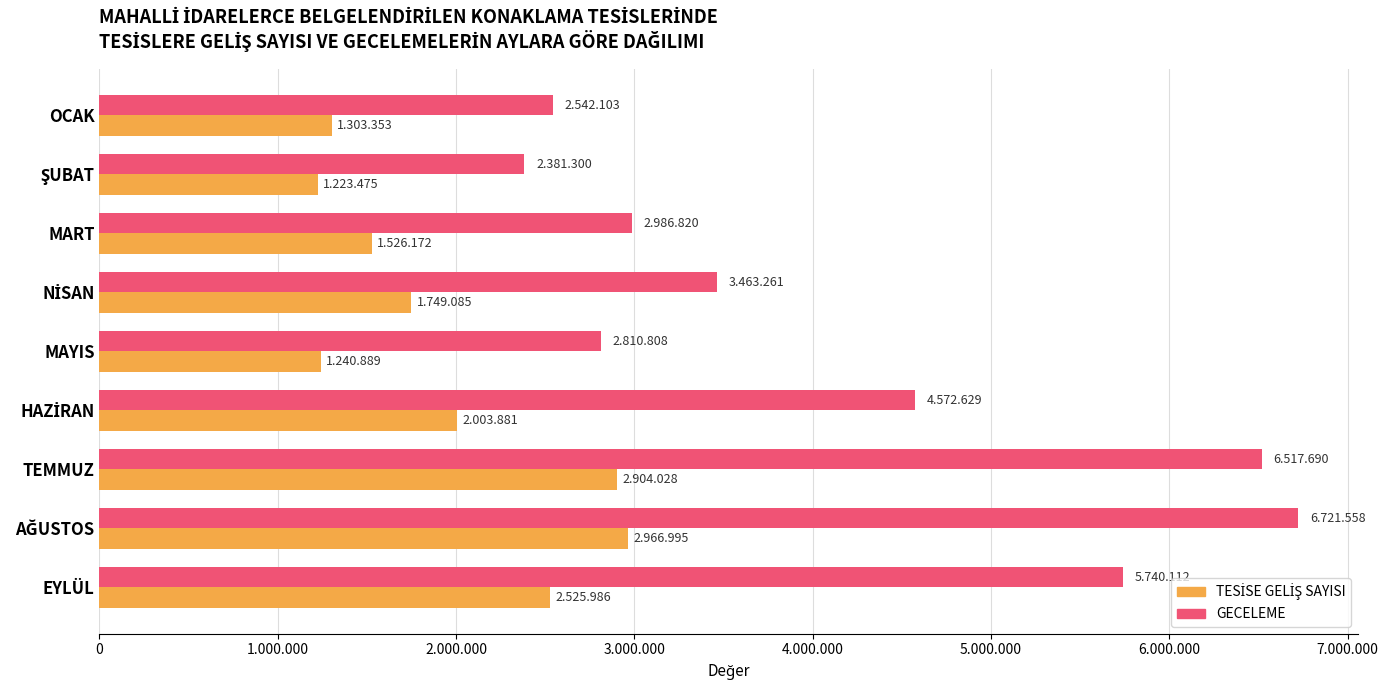

How many data points in GECELEME are less than 3463261?

4